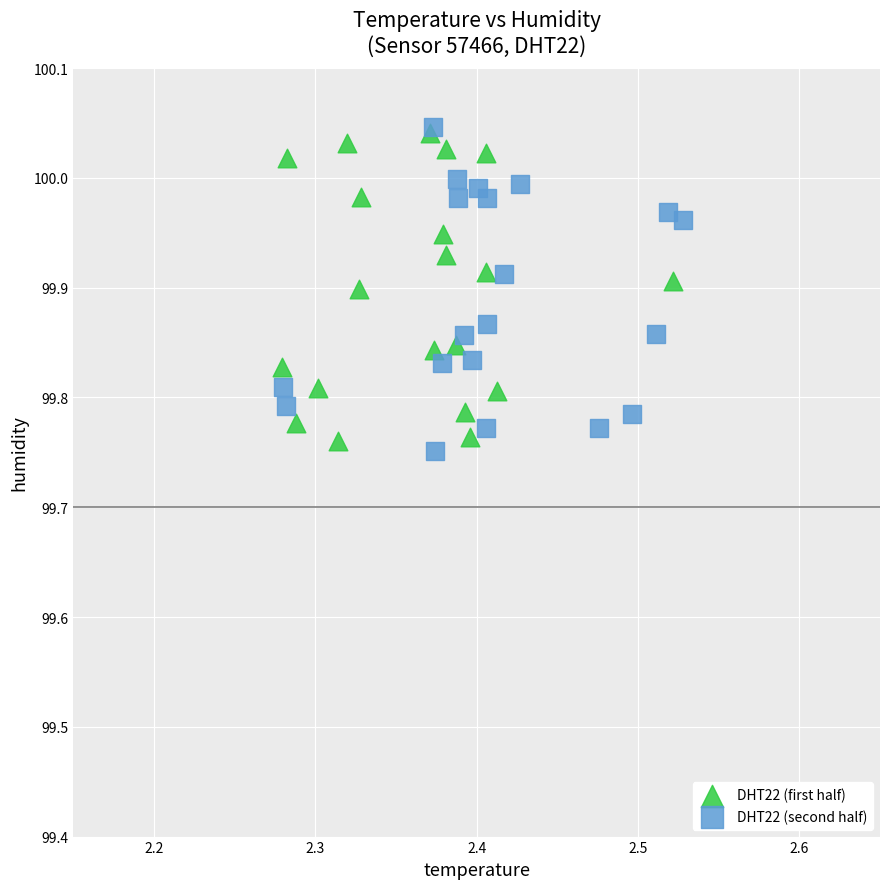

Which series contains the lowest Y value?

DHT22 (second half)